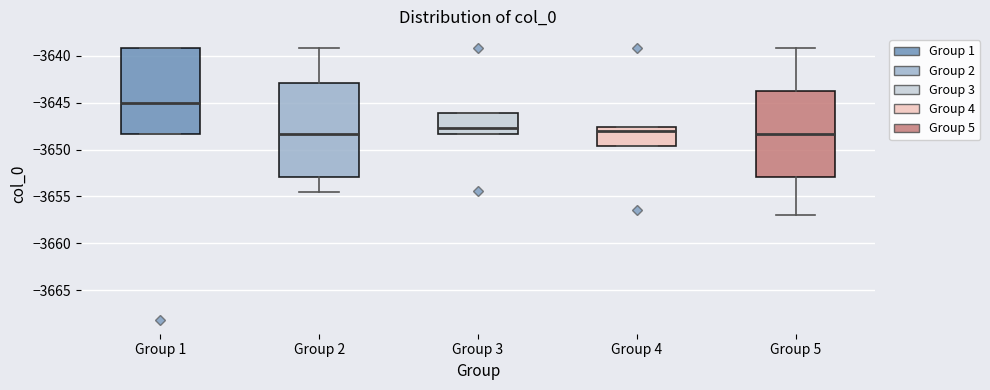

Where is the upper edge of the box for Group 5 on the y-axis? The values are not printed on the chart, so give them approximately, as read against the axis.

-3643.5